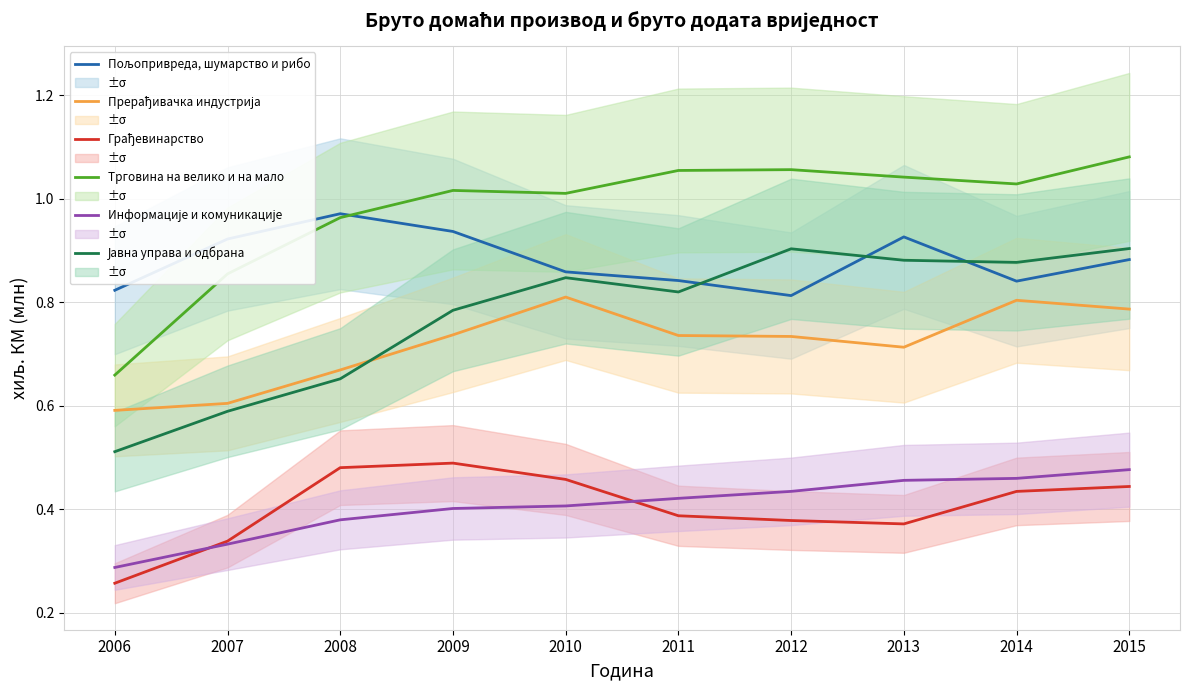

Which label corresponds to the largest value in the chart?

2015